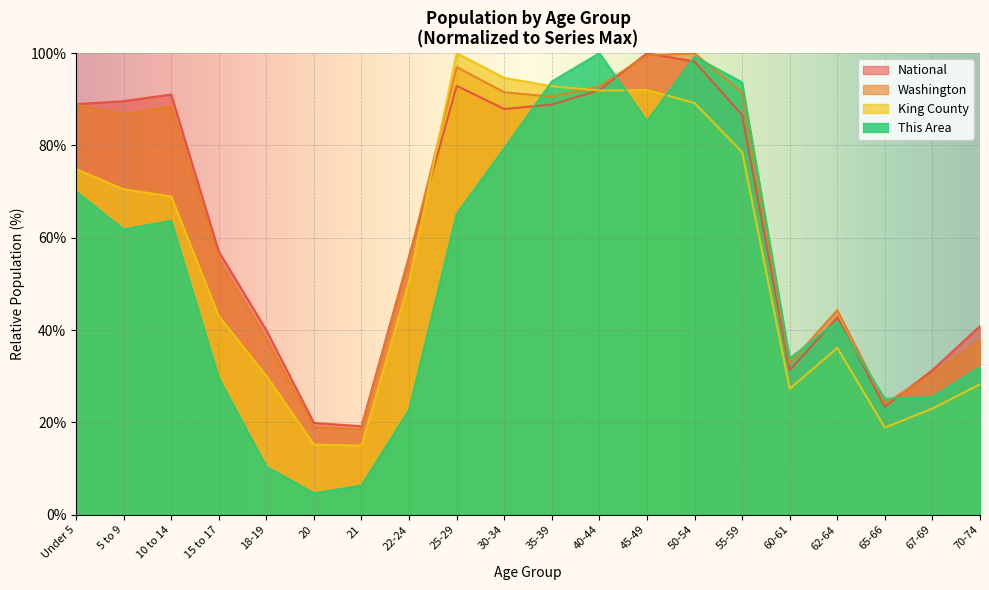

Where do This Area and Washington first cross each other?

30-34 and 35-39